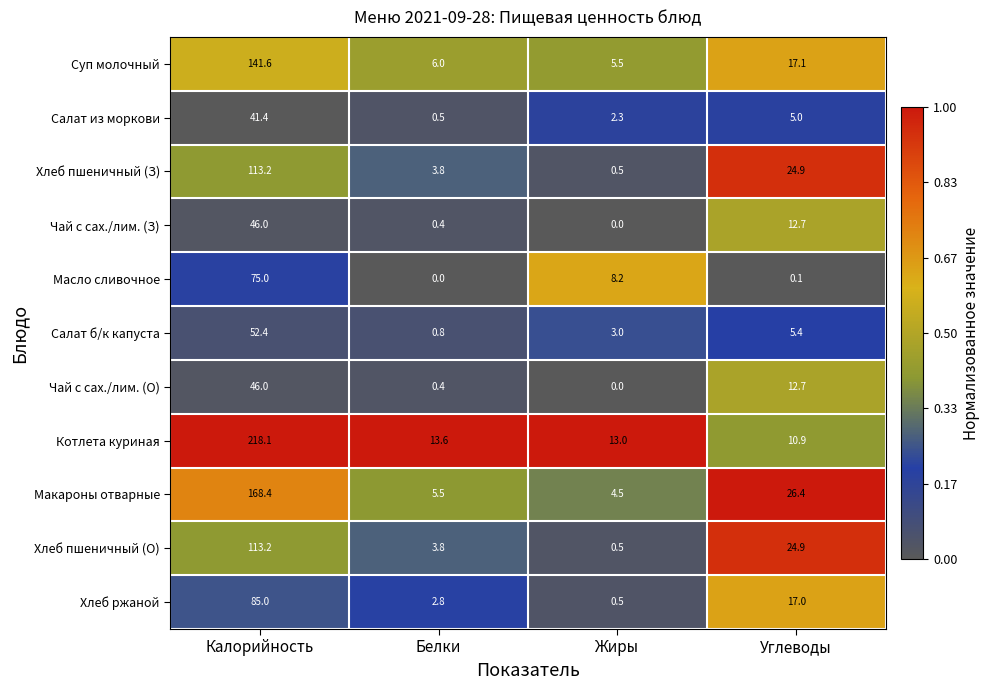

What is the approximate value of Хлеб ржаной at Жиры?

0.5